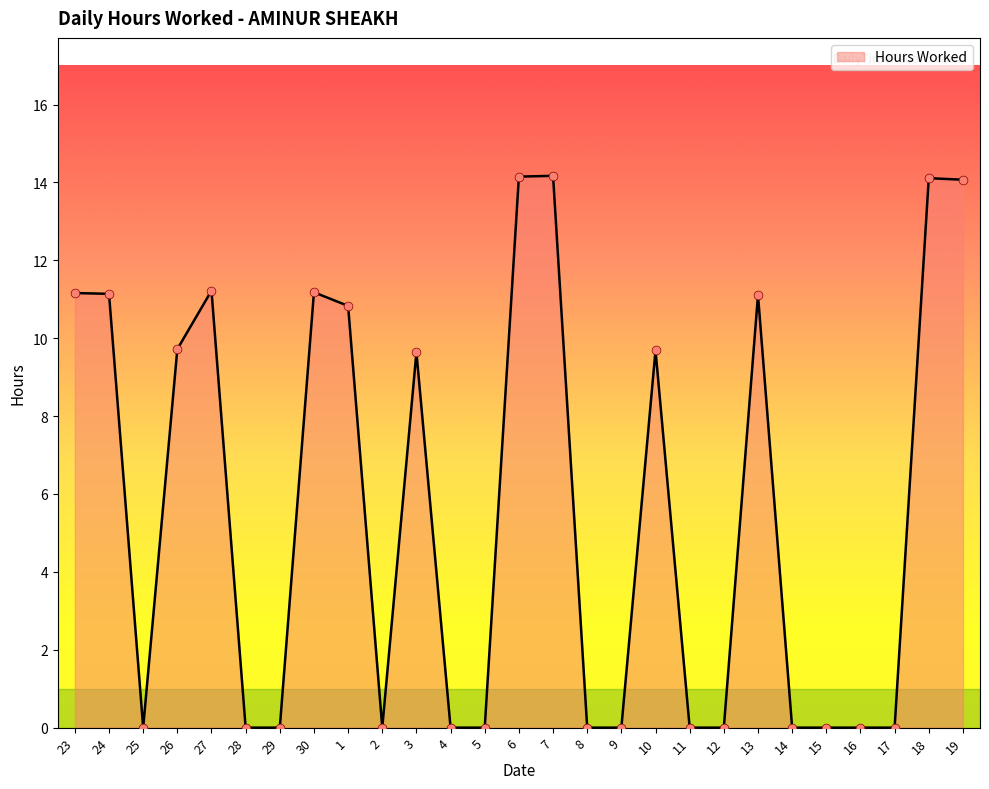

What is the change in value from 30 to 10?

-1.5